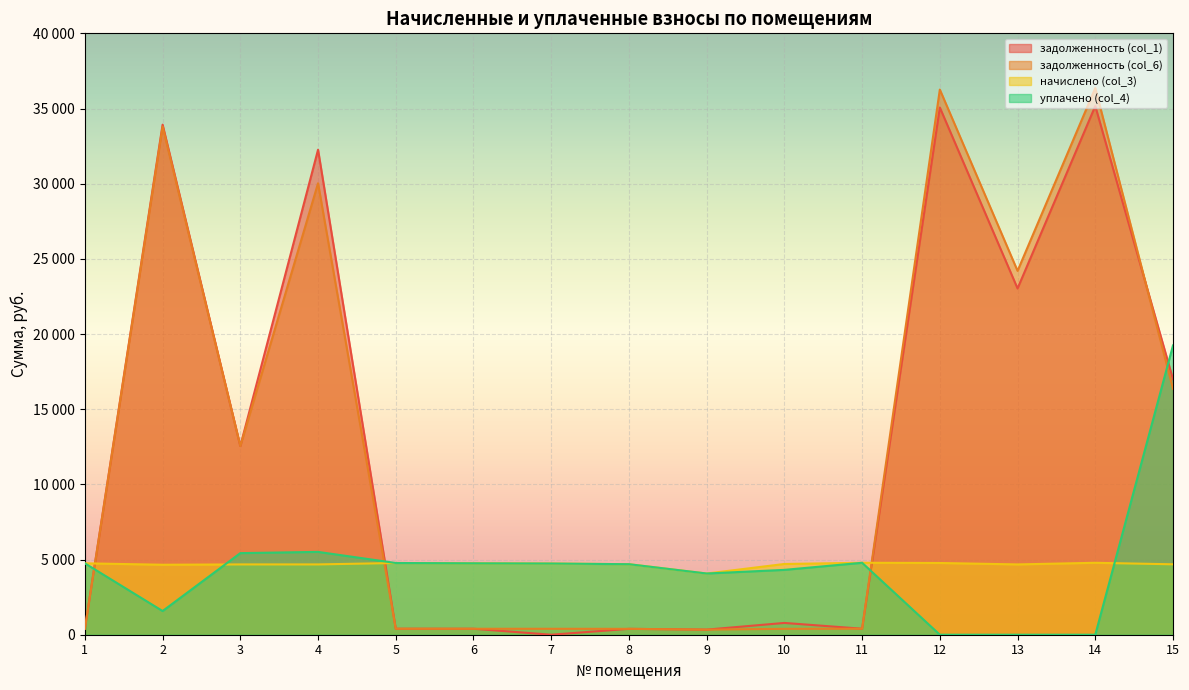

Which series has the largest total across all categories?

задолженность (col_6)